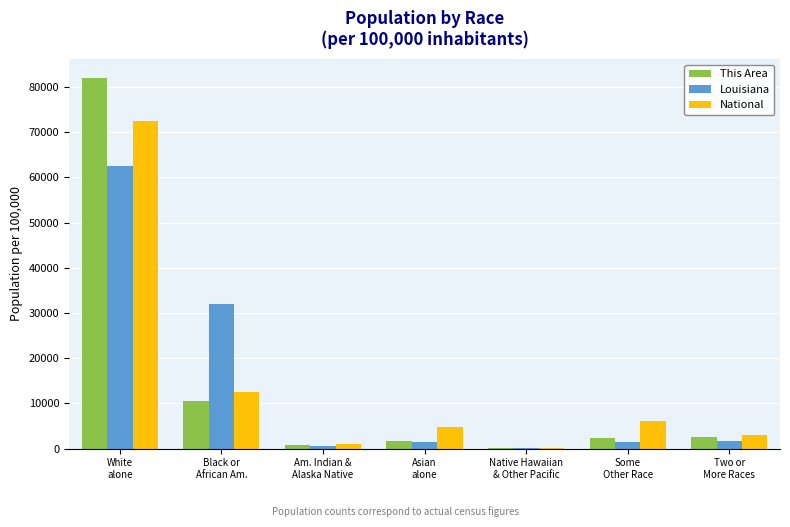

The value of Louisiana at Two or
More Races is 1607.7. True or false?

True